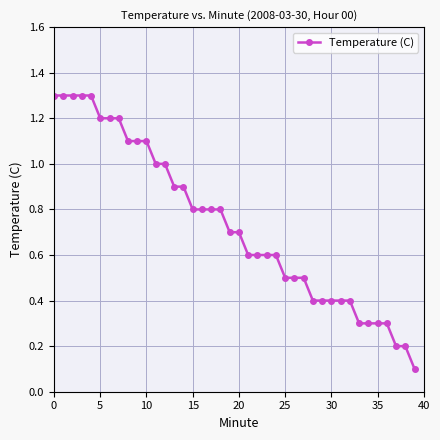

What is the value of the 36th point from the left?

0.3